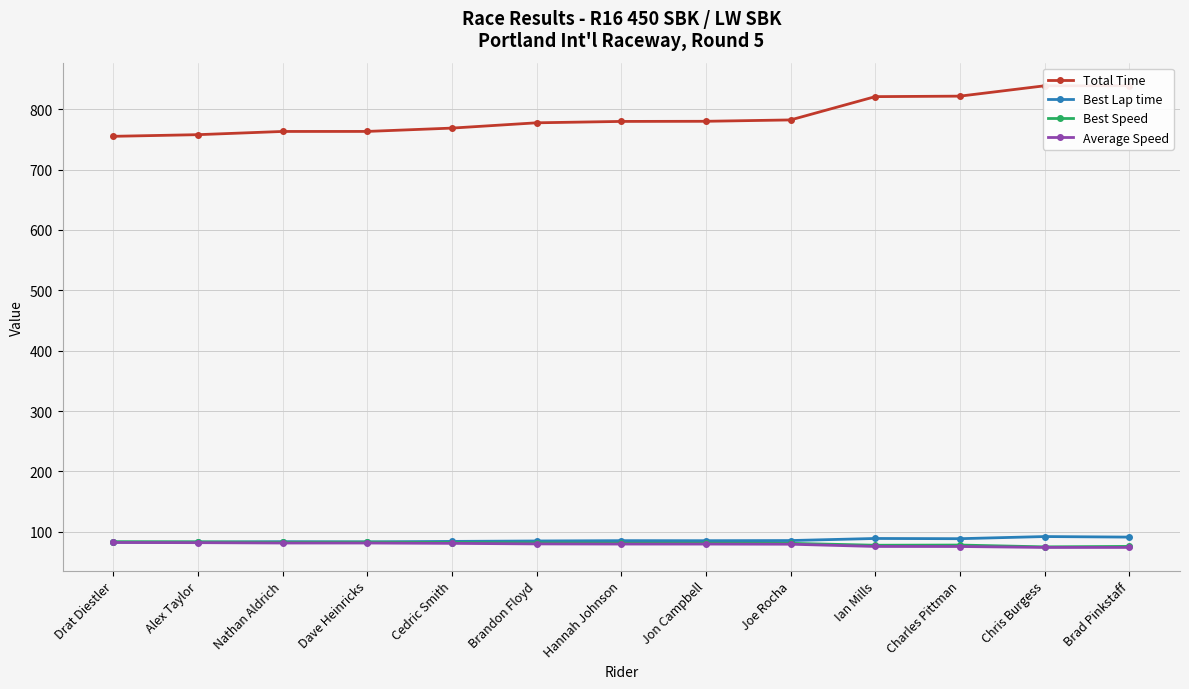

True or false: Total Time and Average Speed intersect in this chart.

False